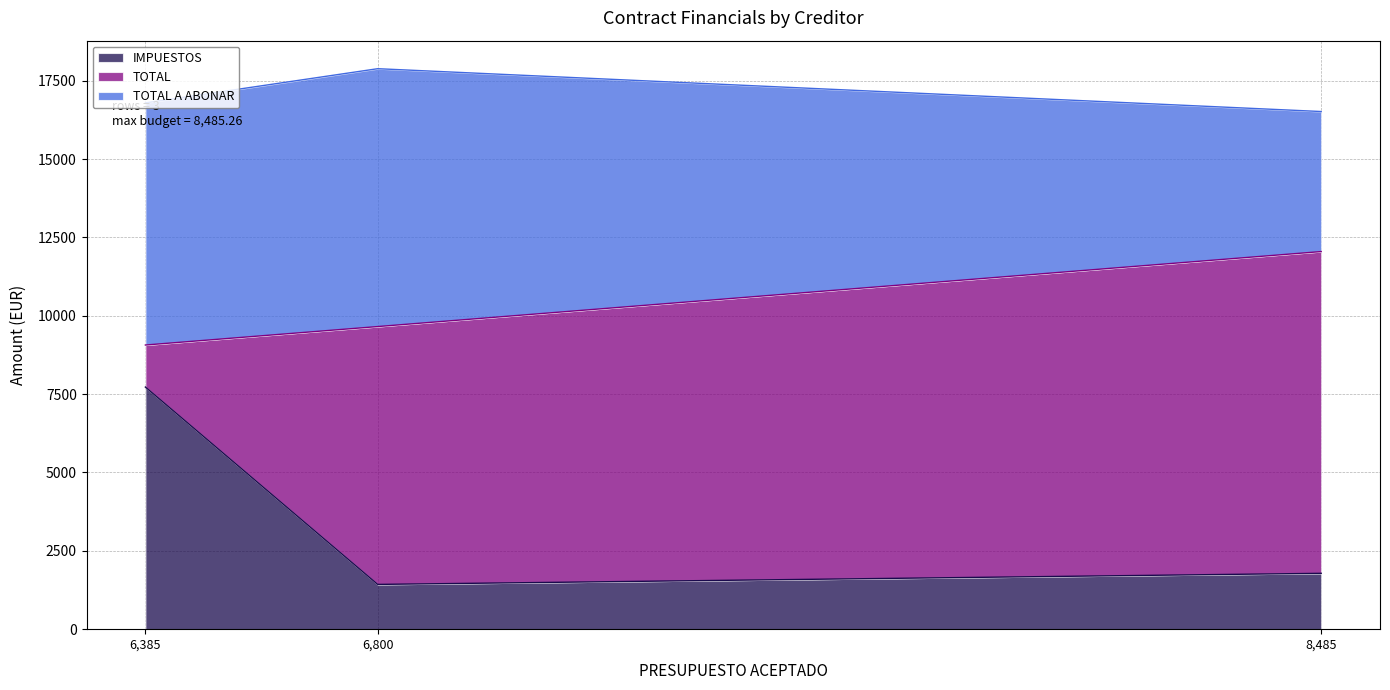

Is it true that IMPUESTOS equals 7725.8 at 6,385?

True